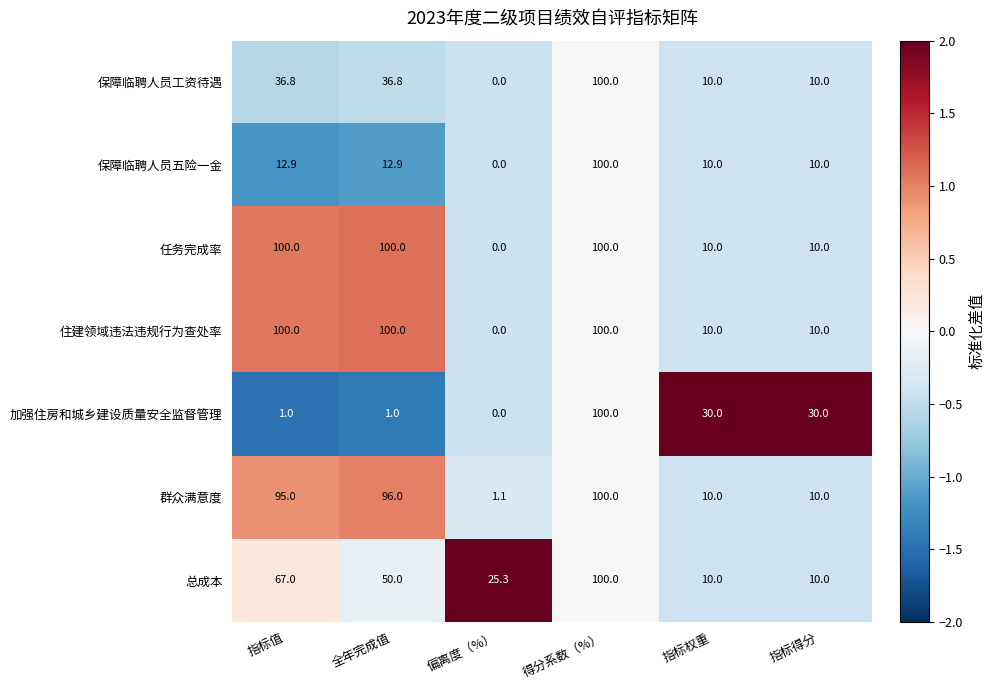

Which category has the lowest value across all series?

偏离度（%）